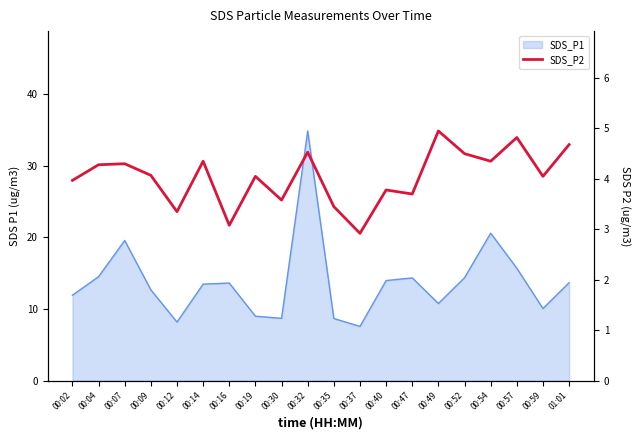

Between 00:30 and 00:35, which is larger?

00:30